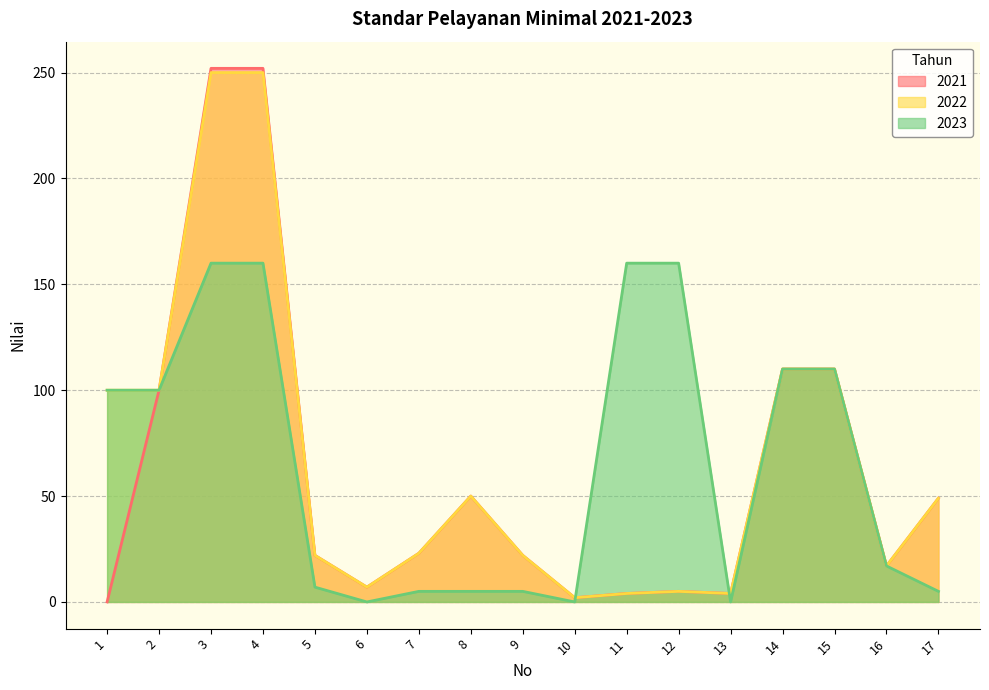

At which label does 2021 reach its minimum?

1